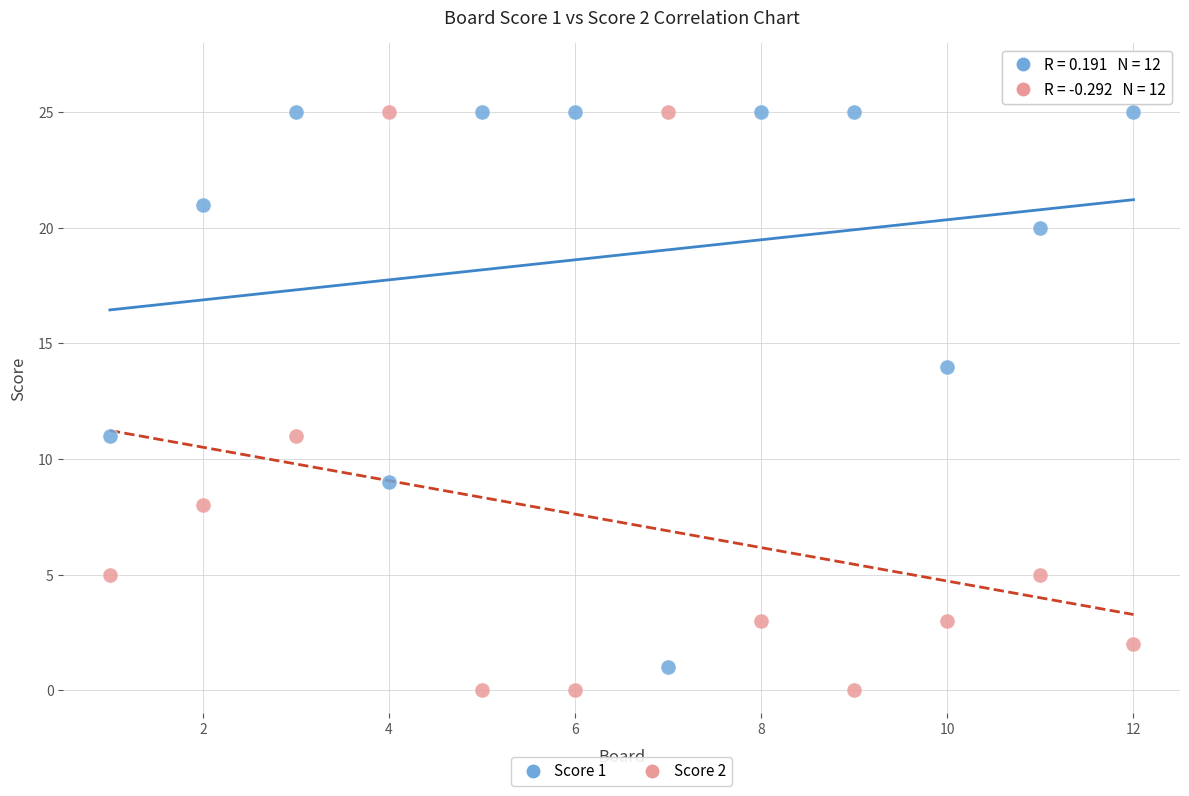

What is the X range (max minus min) for the scatter plot?

11